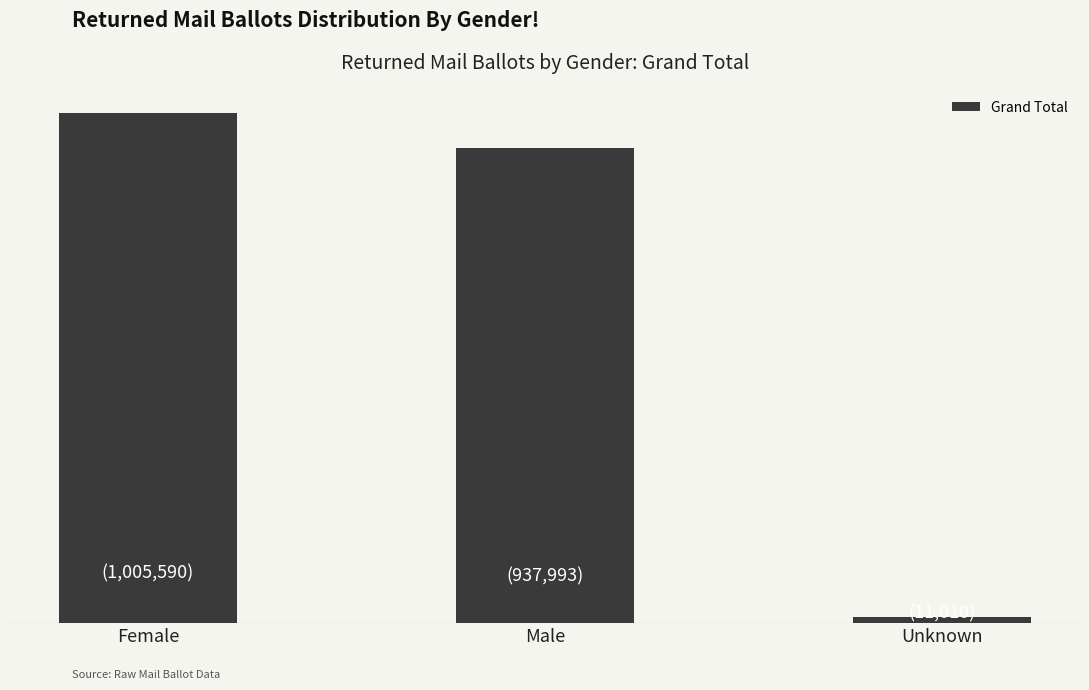

Does the chart contain any negative values?

No